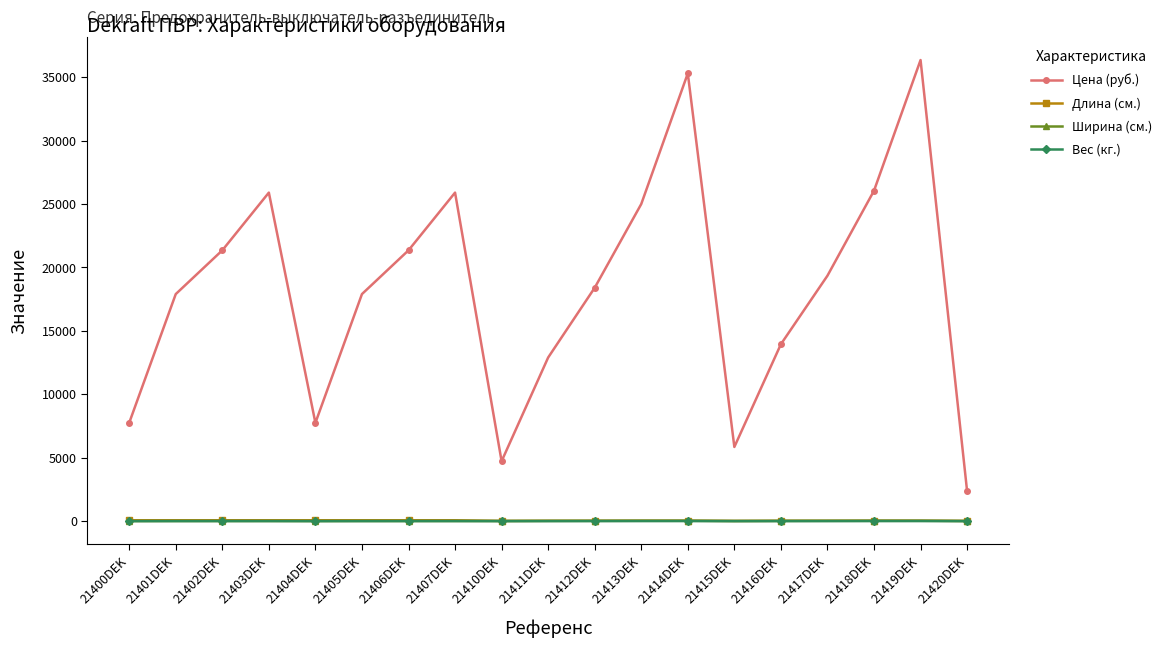

At how many categories does at least one series exceed 28392?

2